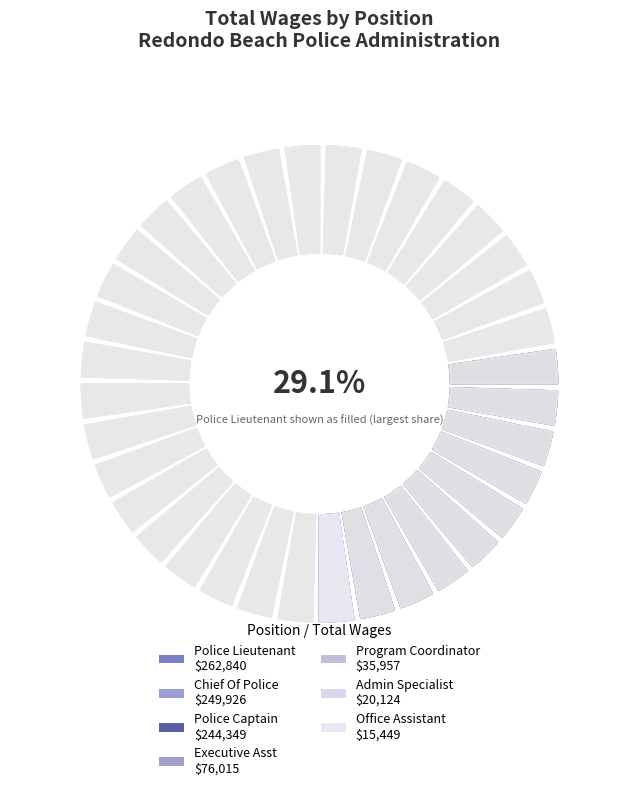

To the nearest percent, what is the combined percentage of Police Captain and Admin Specialist?

29%